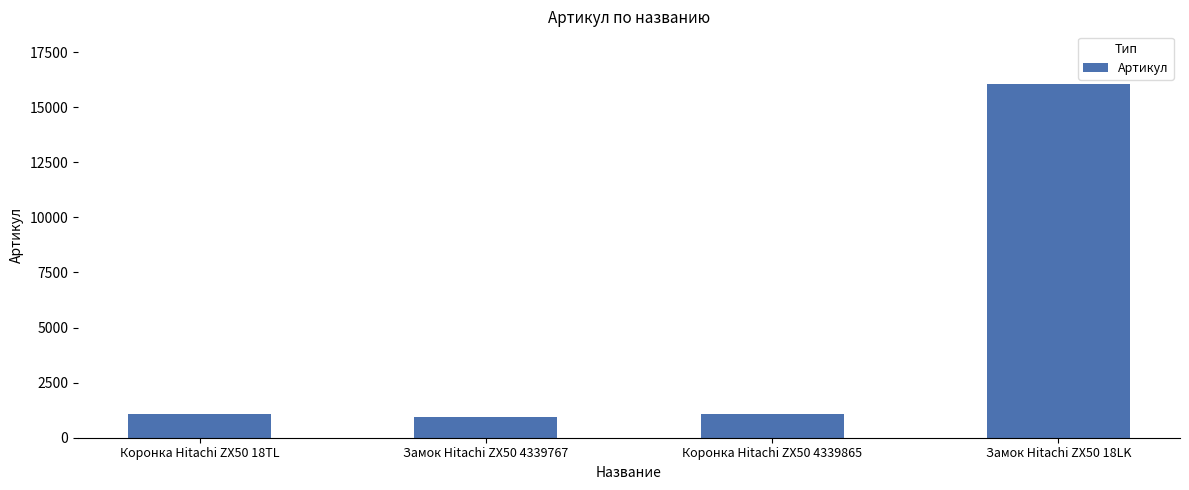

How many bars are there in total?

4